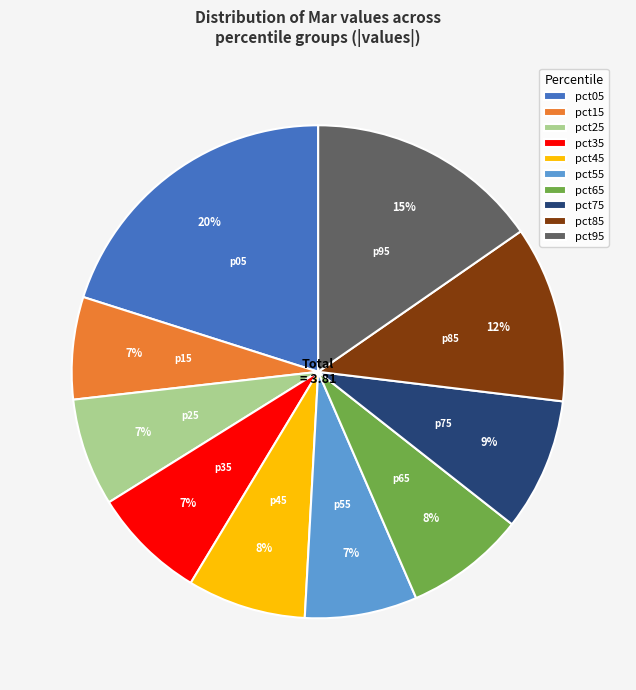

What is the largest slice in the pie chart?

pct05